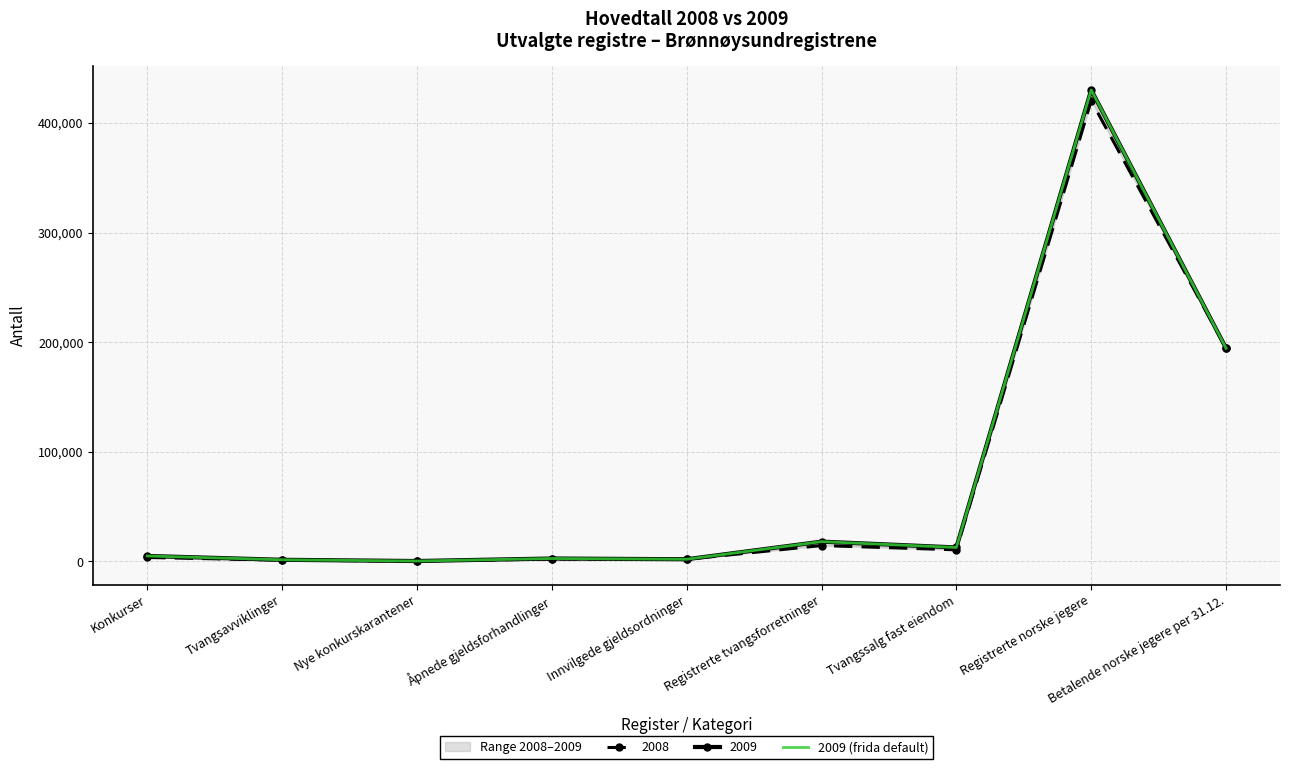

What is the minimum value shown in the chart?

364